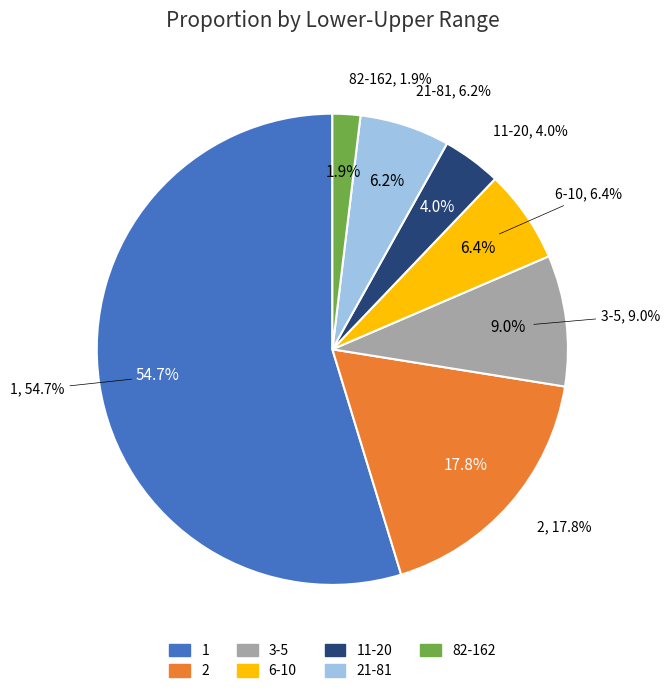

To the nearest percent, what is the difference between the largest and smallest slice percentages?

53%